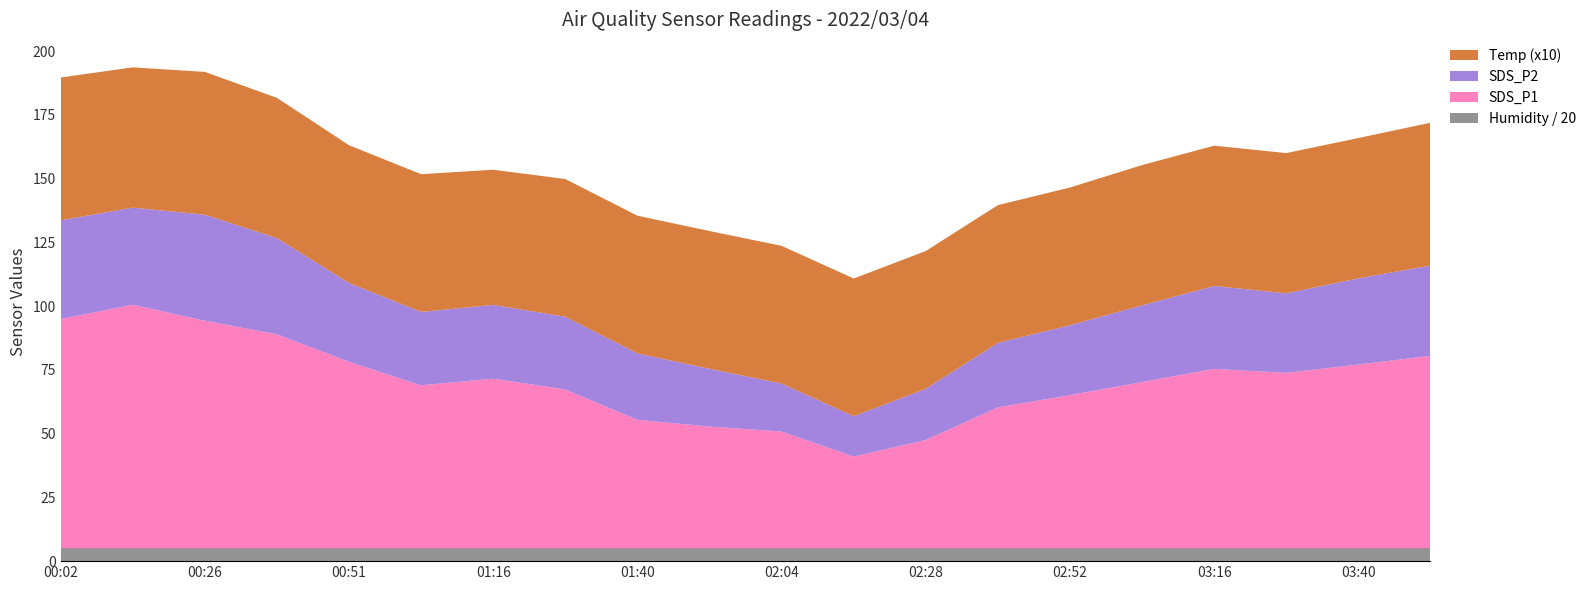

Reading left to right, transcribe all the data shown in this chart.

SDS_P1: 00:02=89.9	00:14=95.5	00:26=89.3	00:39=84.0	00:51=73.2	01:03=64.0	01:16=66.5	01:28=62.3	01:40=50.4	01:52=47.8	02:04=45.8	02:16=36.0	02:28=42.5	02:40=55.3	02:52=60.1	03:04=65.2	03:16=70.4	03:28=68.8	03:40=72.1	03:52=75.5
SDS_P2: 00:02=38.7	00:14=38.1	00:26=41.5	00:39=37.7	00:51=30.9	01:03=28.8	01:16=28.9	01:28=28.5	01:40=26.1	01:52=22.6	02:04=18.8	02:16=15.8	02:28=20.1	02:40=25.3	02:52=27.4	03:04=30.1	03:16=32.5	03:28=31.2	03:40=33.8	03:52=35.4
Temp: 00:02=5.6	00:14=5.5	00:26=5.6	00:39=5.5	00:51=5.4	01:03=5.4	01:16=5.3	01:28=5.4	01:40=5.4	01:52=5.4	02:04=5.4	02:16=5.4	02:28=5.4	02:40=5.4	02:52=5.4	03:04=5.5	03:16=5.5	03:28=5.5	03:40=5.5	03:52=5.6
Humidity: 00:02=99.9	00:14=99.9	00:26=99.9	00:39=99.9	00:51=99.9	01:03=99.9	01:16=99.9	01:28=99.9	01:40=99.9	01:52=99.9	02:04=99.9	02:16=99.9	02:28=99.9	02:40=99.9	02:52=99.9	03:04=99.9	03:16=99.9	03:28=99.9	03:40=99.9	03:52=99.9